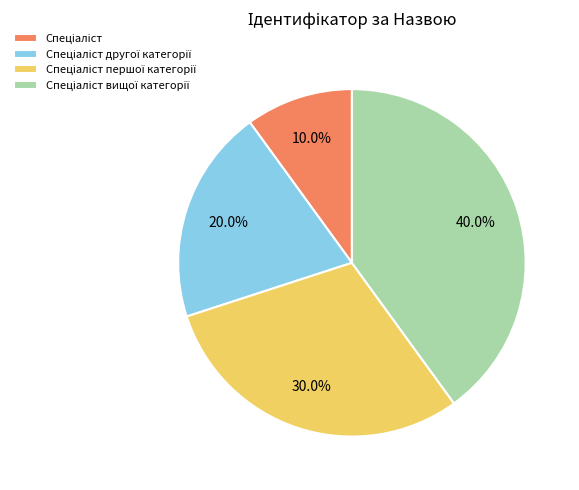

Is there any slice that represents more than half of the pie?

No